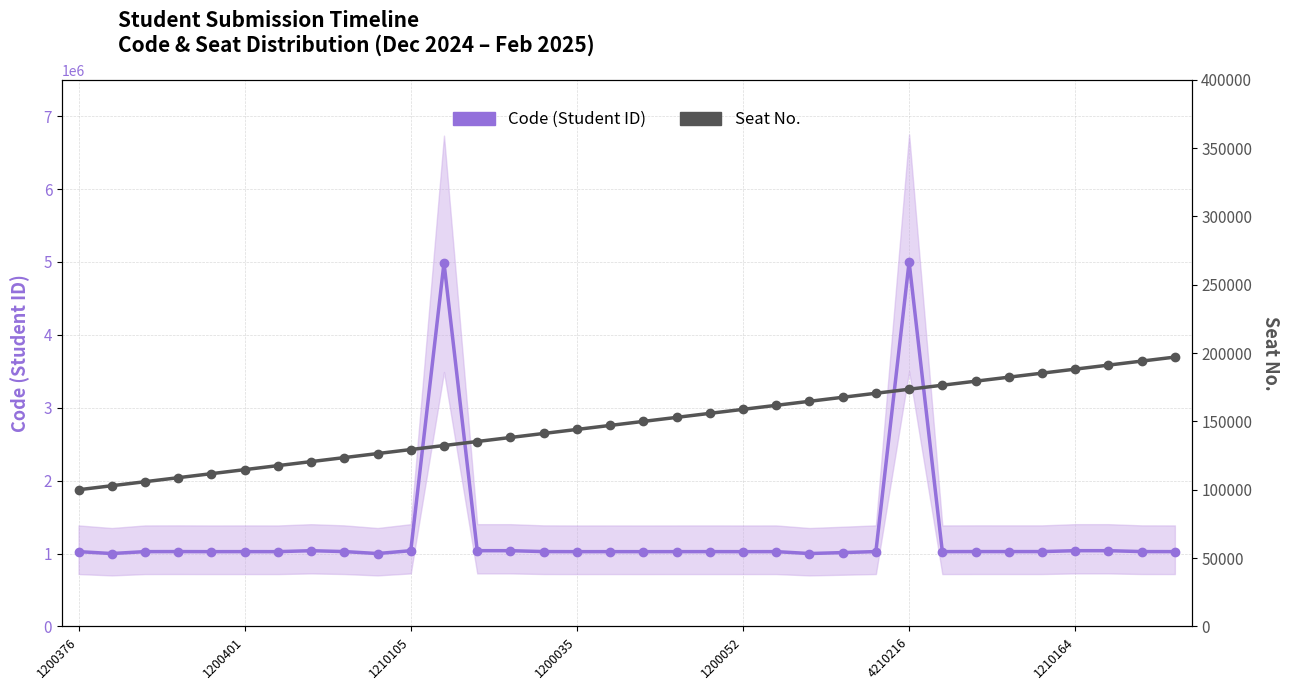

List the series in order of their overall mean, highest first.

Code (Student ID), Seat No.